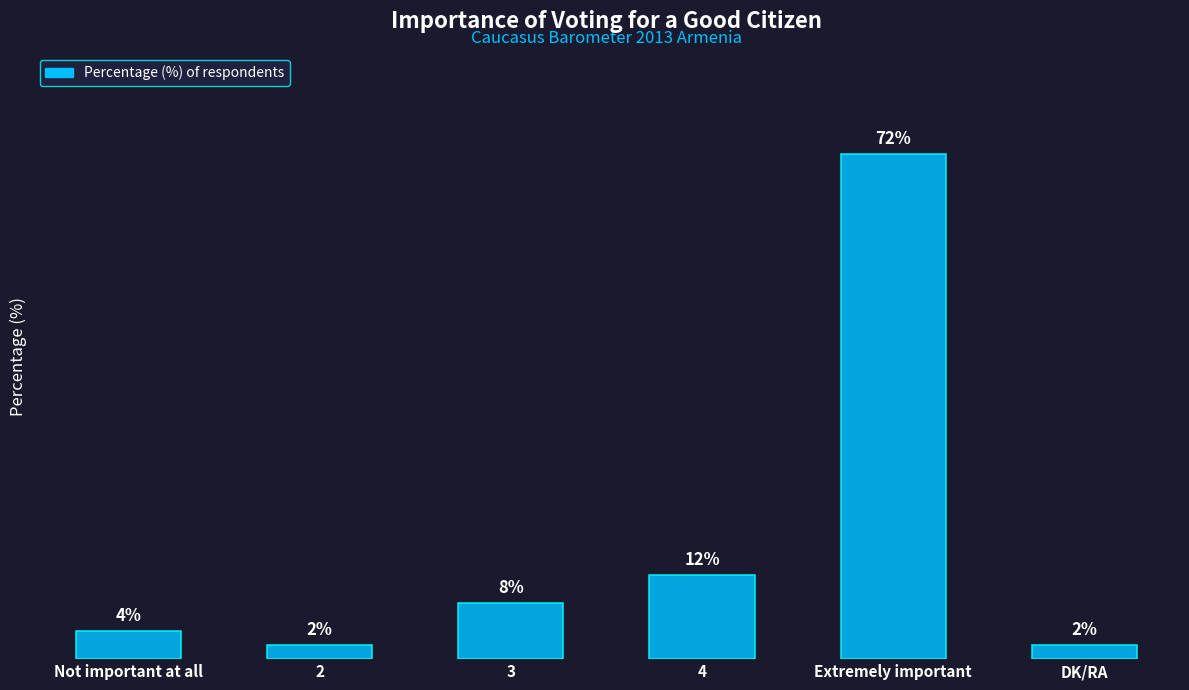

Which category has the highest value across all series?

Extremely important